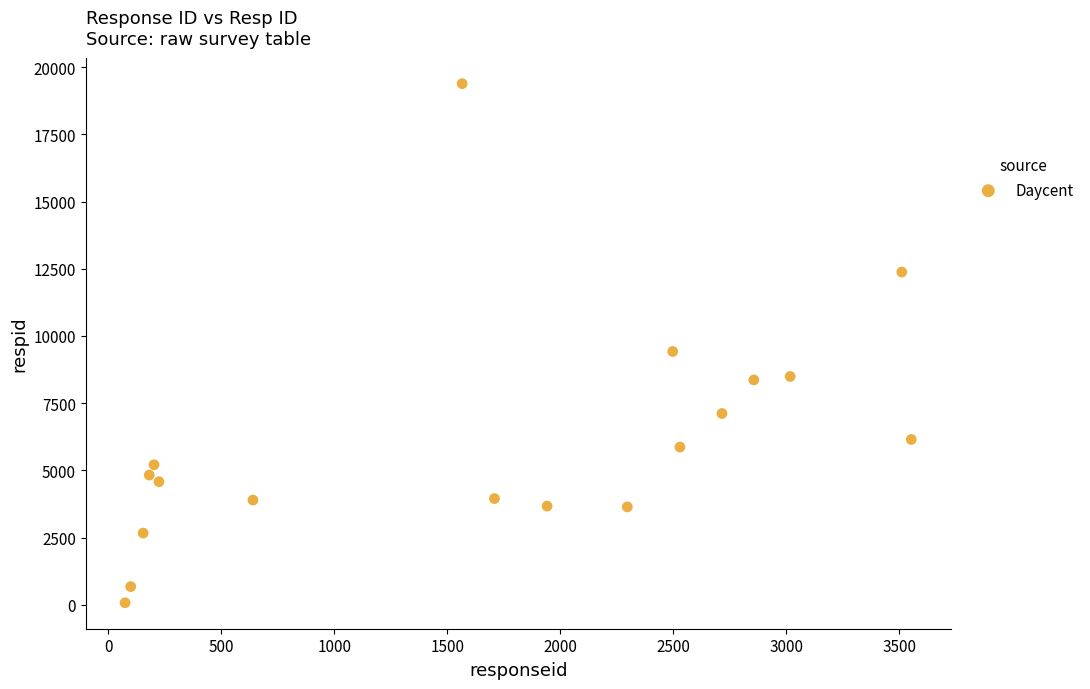

What Y value in the scatter plot is closest to 9731?

9423